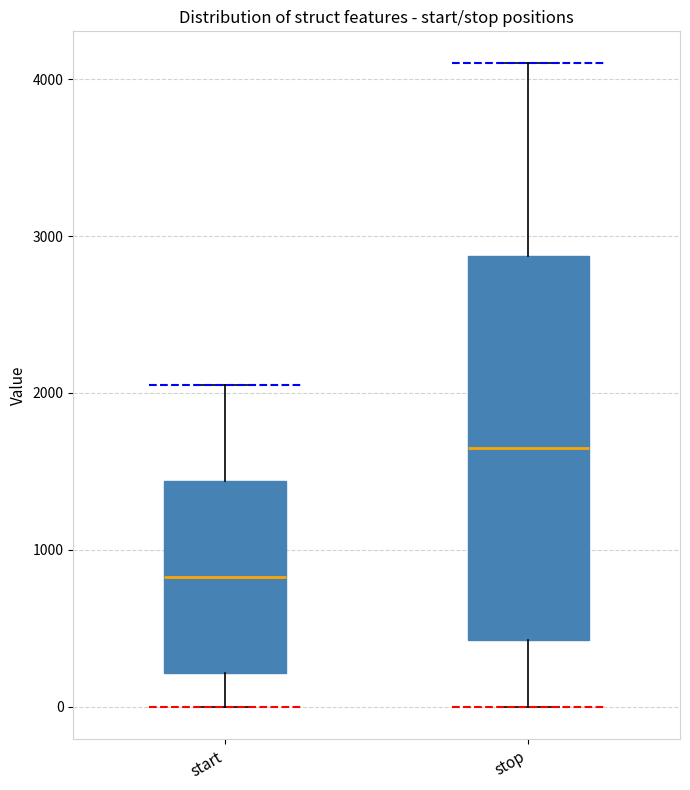

Which box is the tallest, from its lower edge to its upper edge?

stop